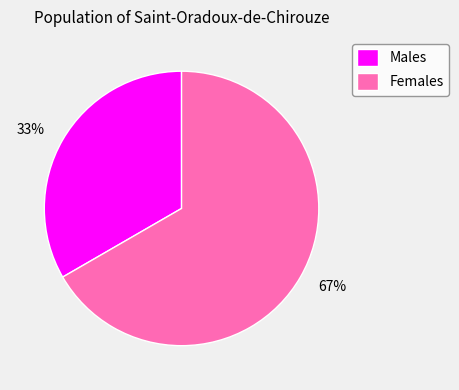

Which category has the biggest portion of the pie?

Females